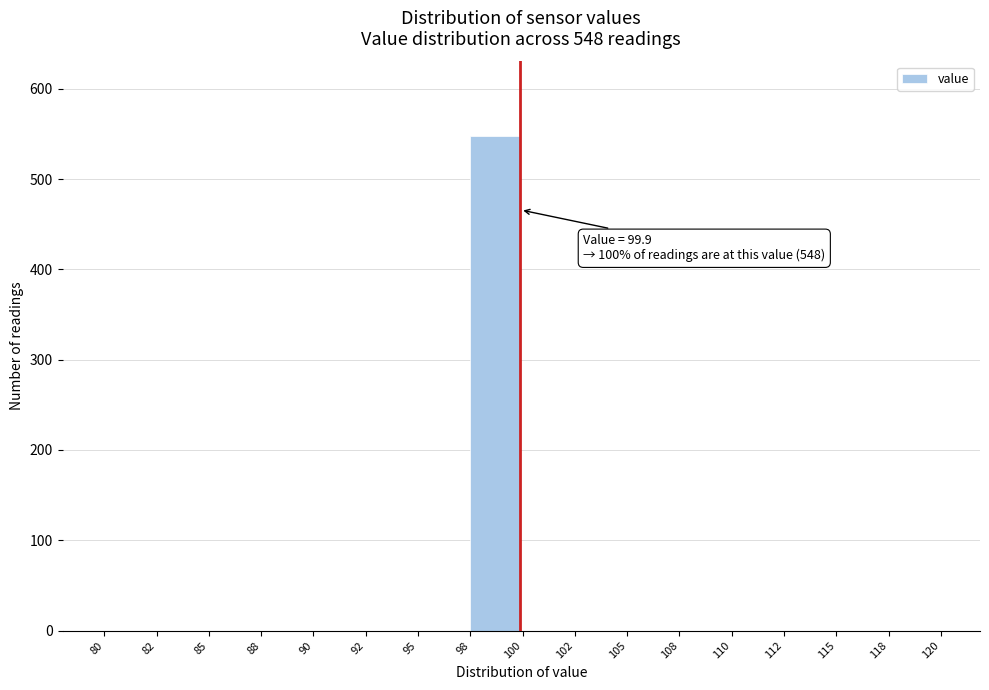

Reading left to right, what are all the values shown in this chart?

80=0	82=0	85=0	88=0	90=0	92=0	95=0	98=548	100=0	102=0	105=0	108=0	110=0	112=0	115=0	118=0